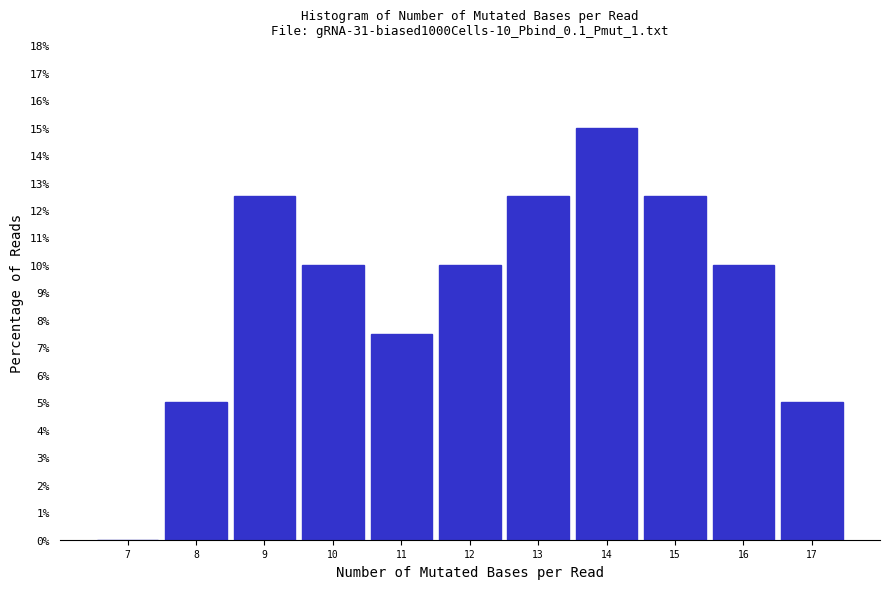

Reading left to right, list every bar in this chart as the range it spans on the x-axis followed by its height. The values are not printed on the chart, so give them approximately, as read against the axis.

6.5 to 7.5: 0
7.5 to 8.5: 5.0
8.5 to 9.5: 12.5
9.5 to 10.5: 10.0
10.5 to 11.5: 7.5
11.5 to 12.5: 10.0
12.5 to 13.5: 12.5
13.5 to 14.5: 15.0
14.5 to 15.5: 12.5
15.5 to 16.5: 10.0
16.5 to 17.5: 5.0